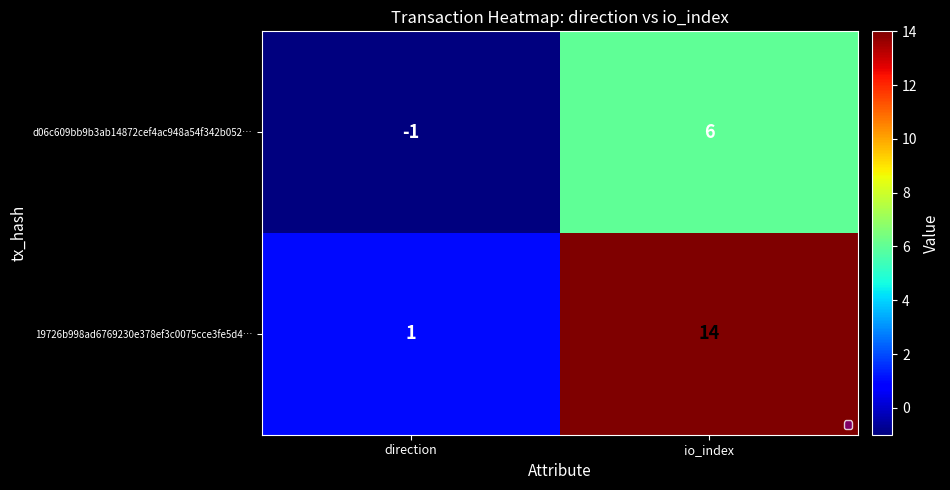

True or false: d06c609bb9b3ab14872cef4ac948a54f342b052… has a value of -1 at direction.

True